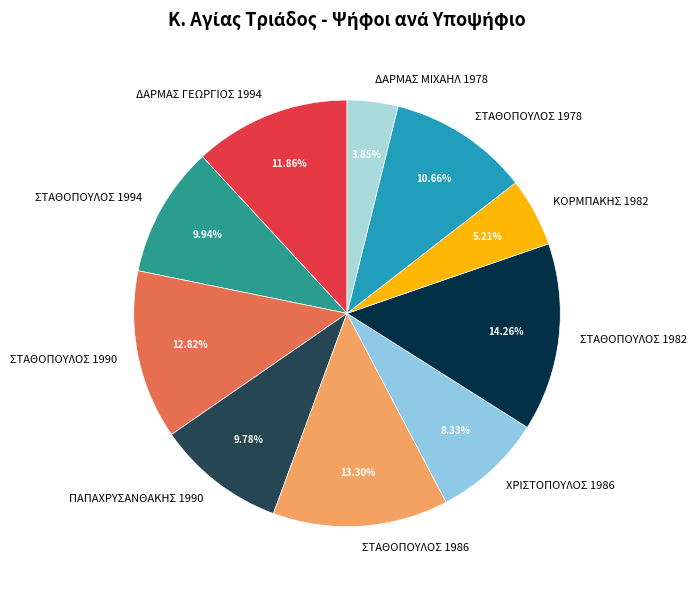

What portion of the pie excludes ΣΤΑΘΟΠΟΥΛΟΣ 1982?

85.7%